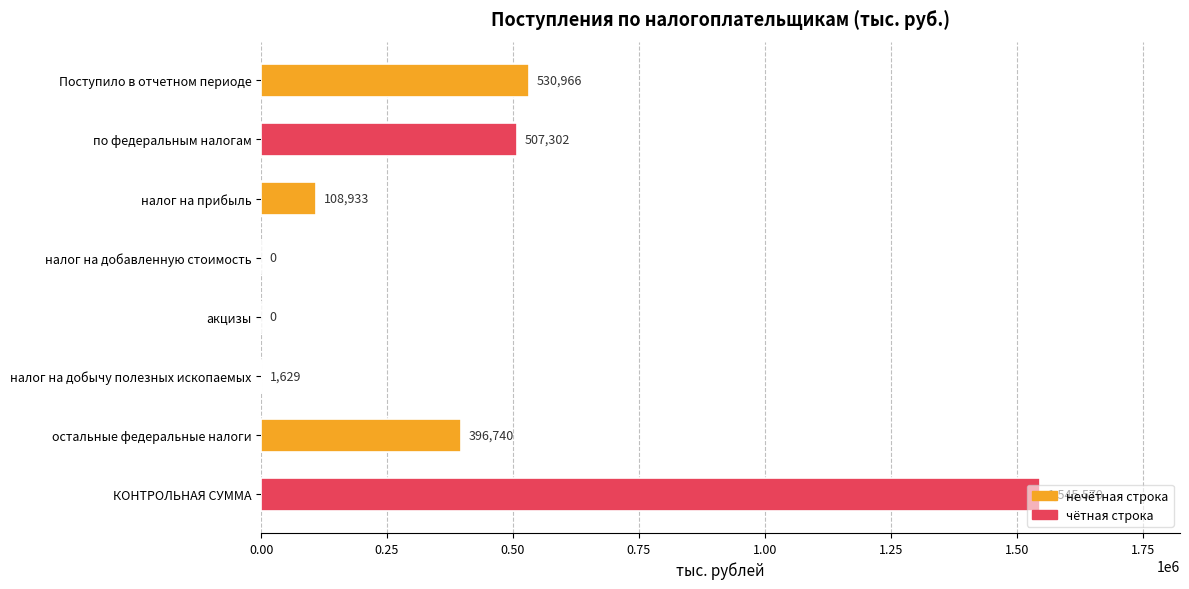

The value at налог на добычу полезных ископаемых is 1629. True or false?

True